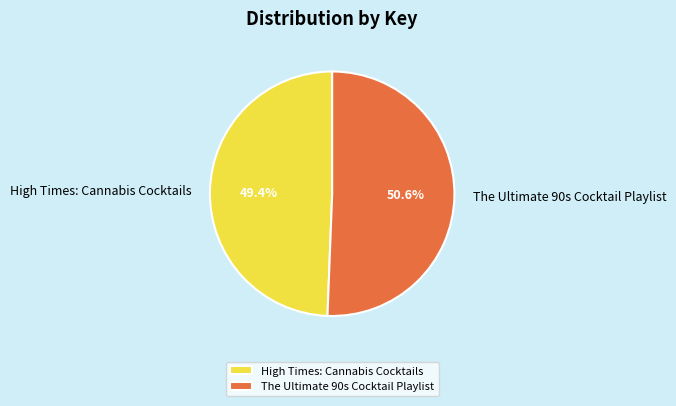

What percentage is the The Ultimate 90s Cocktail Playlist slice, to the nearest percent?

51%